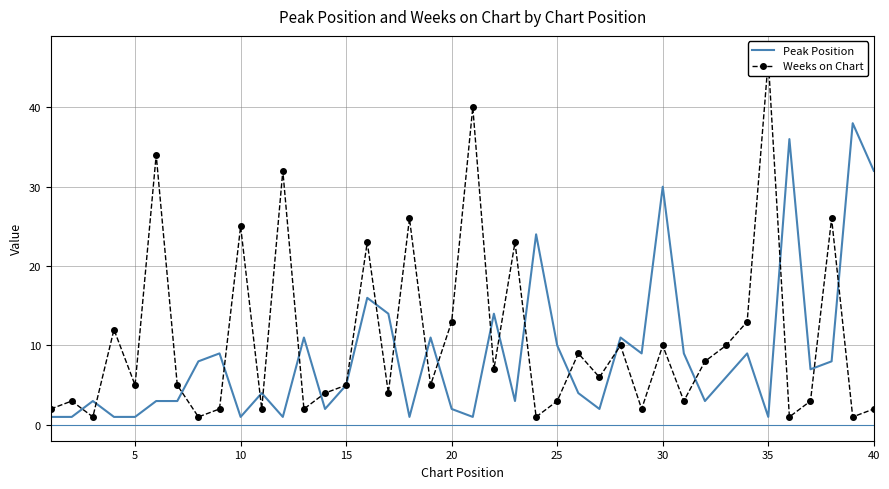

What is the minimum value shown in the chart?

1